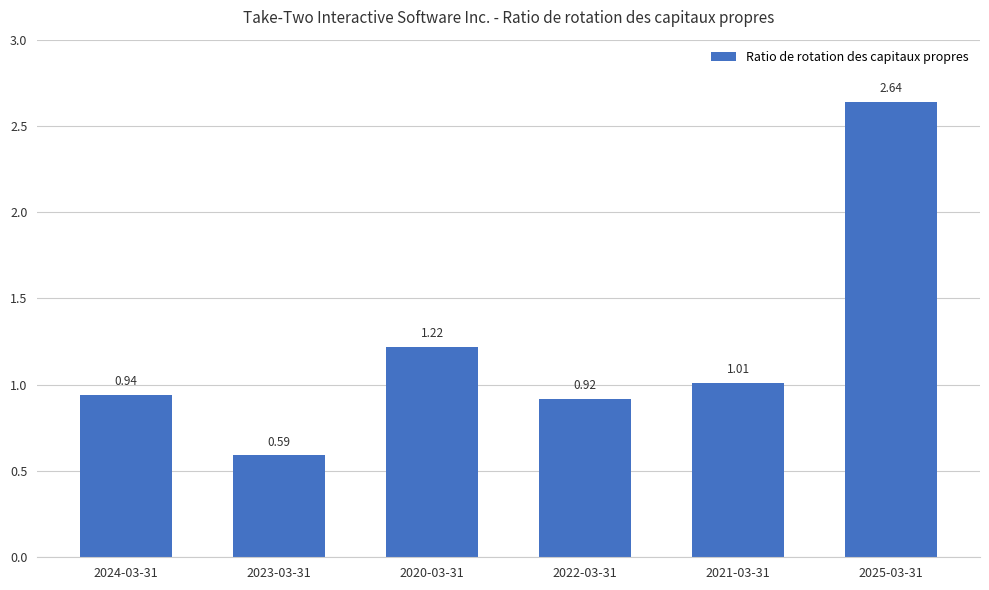

What is the label of the 6th bar from the right?

2024-03-31